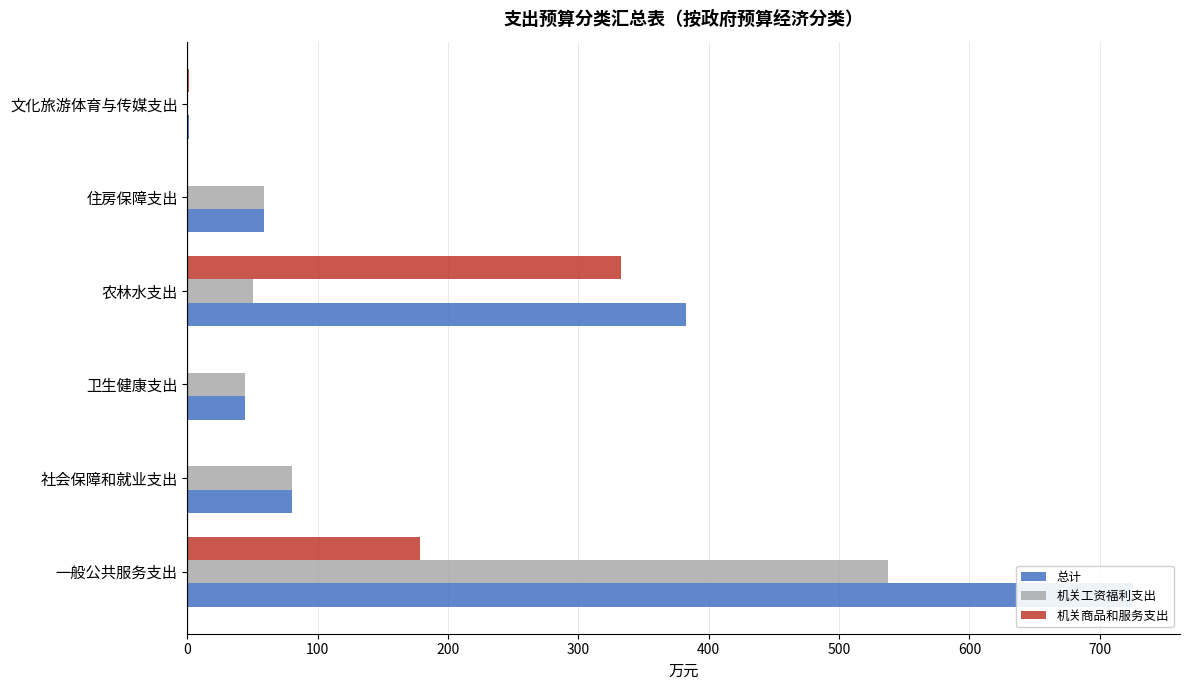

List the series in order of their overall mean, lowest first.

机关商品和服务支出, 机关工资福利支出, 总计